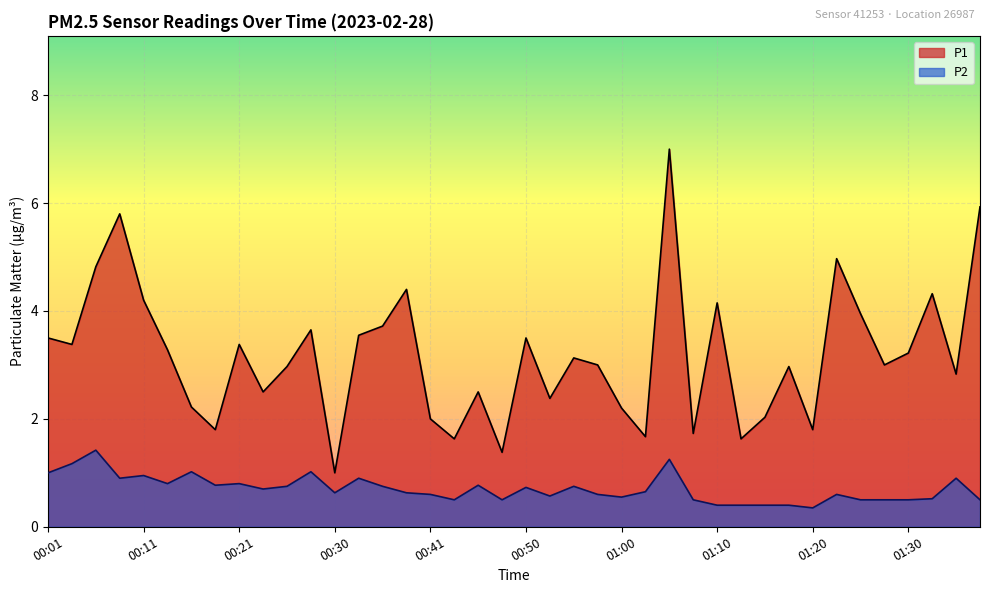

Where is P1 nearest to the value 4?

01:25